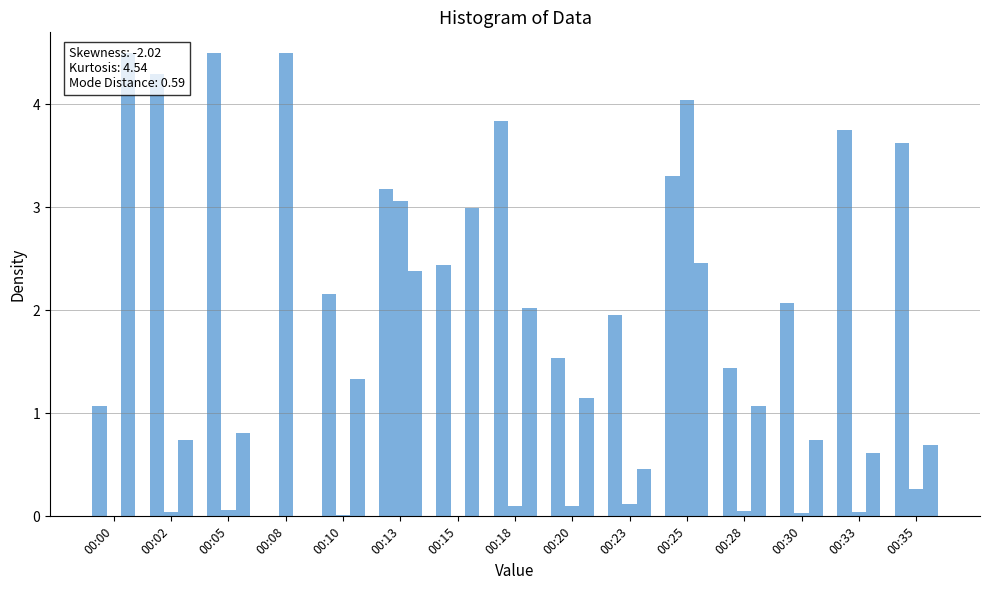

List the series in order of their overall mean, highest first.

Samples, SDS_P1, Max_cycle